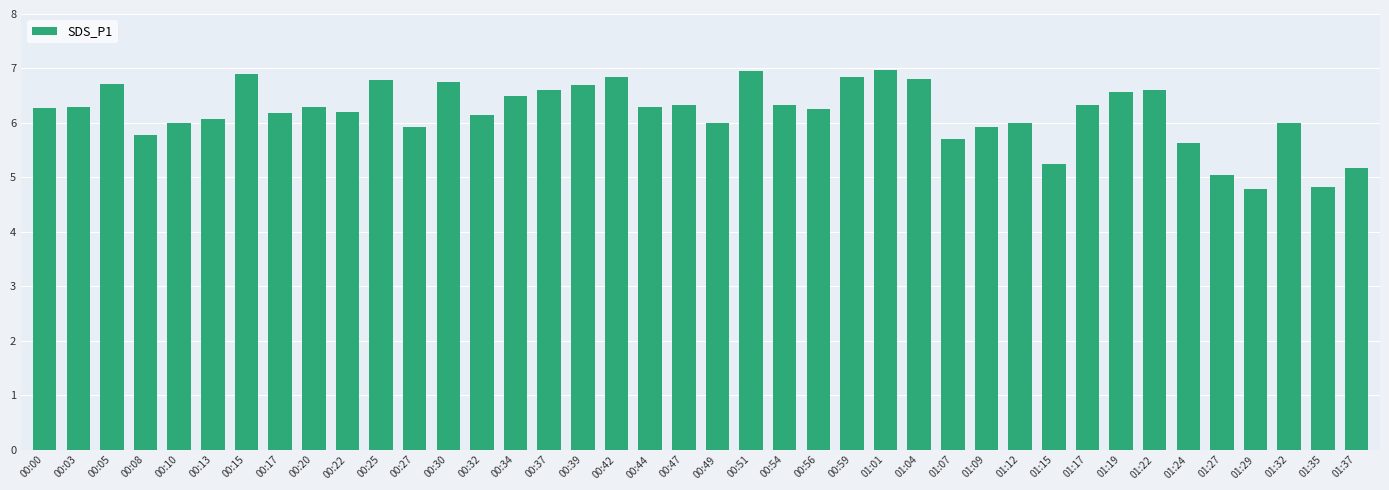

What is the change in value from 00:59 to 01:09?

-0.9